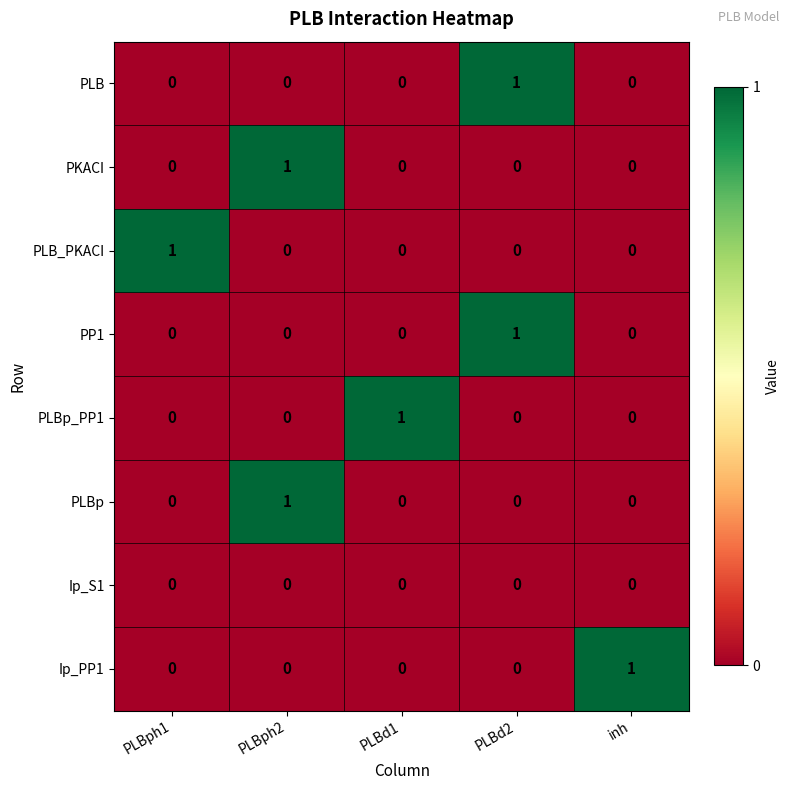

The Ip_S1 series shows 0 at PLBph1. True or false?

True